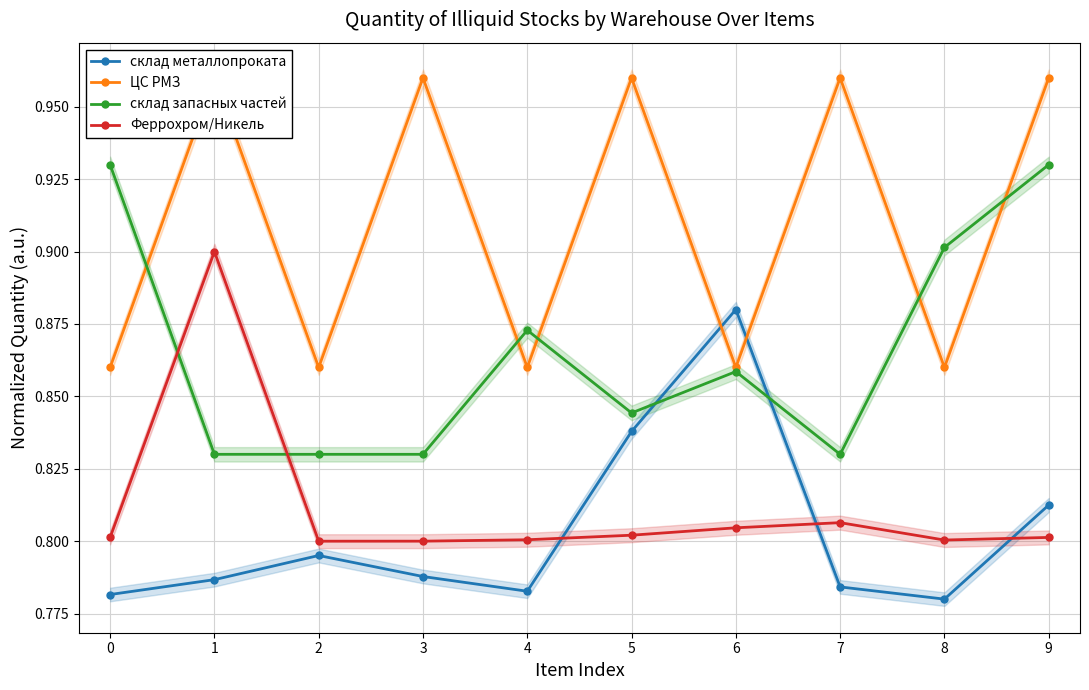

What are all the series names shown in the legend?

склад металлопроката, ЦС РМЗ, склад запасных частей, Феррохром/Никель